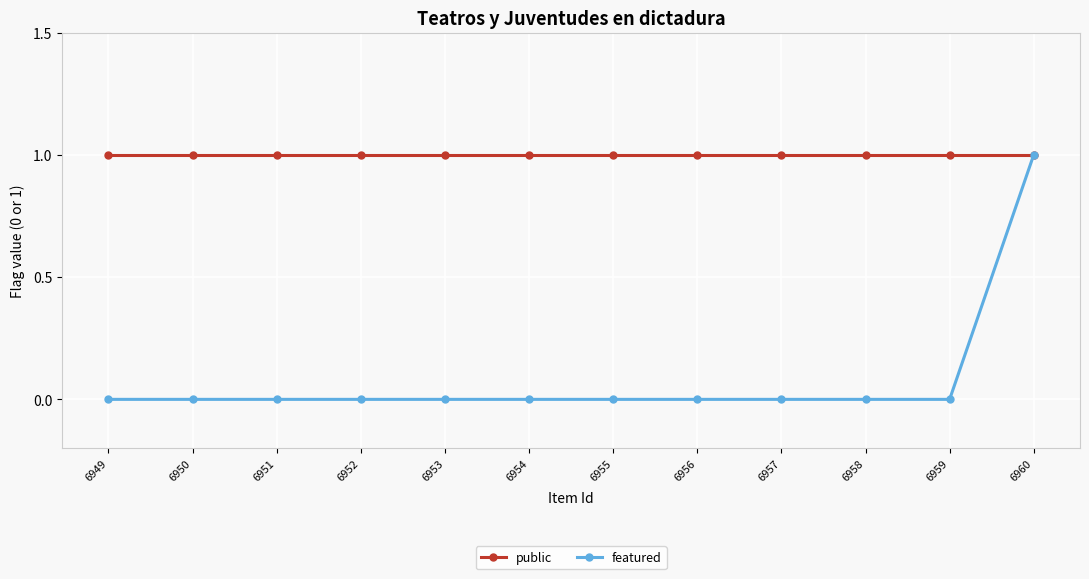

Which category has the lowest value across all series?

6959